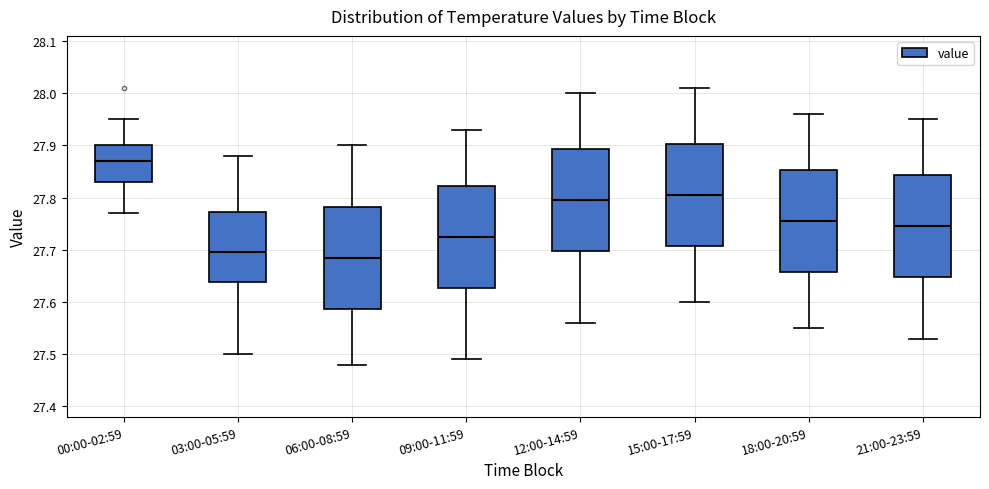

Reading left to right, read every box against the y-axis: the position of its median line, the range the box covers, and the ends of its whiskers. The values are not printed on the chart, so give them approximately, as read against the axis.

00:00-02:59: median 27.87, box 27.83 to 27.90, whiskers 27.77 to 27.95
03:00-05:59: median 27.70, box 27.64 to 27.77, whiskers 27.50 to 27.88
06:00-08:59: median 27.69, box 27.59 to 27.78, whiskers 27.48 to 27.90
09:00-11:59: median 27.73, box 27.63 to 27.82, whiskers 27.49 to 27.93
12:00-14:59: median 27.80, box 27.70 to 27.89, whiskers 27.56 to 28.00
15:00-17:59: median 27.81, box 27.71 to 27.90, whiskers 27.60 to 28.01
18:00-20:59: median 27.76, box 27.66 to 27.85, whiskers 27.55 to 27.96
21:00-23:59: median 27.75, box 27.65 to 27.84, whiskers 27.53 to 27.95